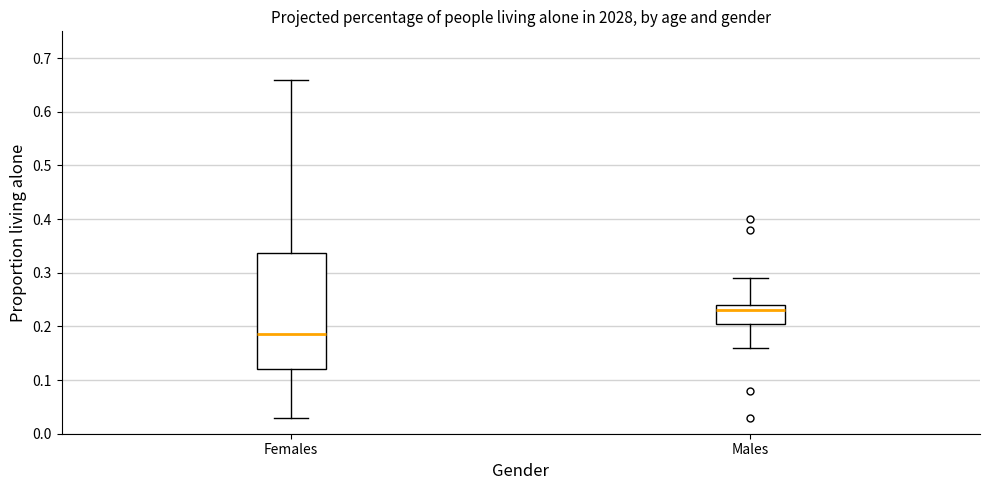

Comparing the boxes themselves (not the whiskers), which one is the tallest?

Females